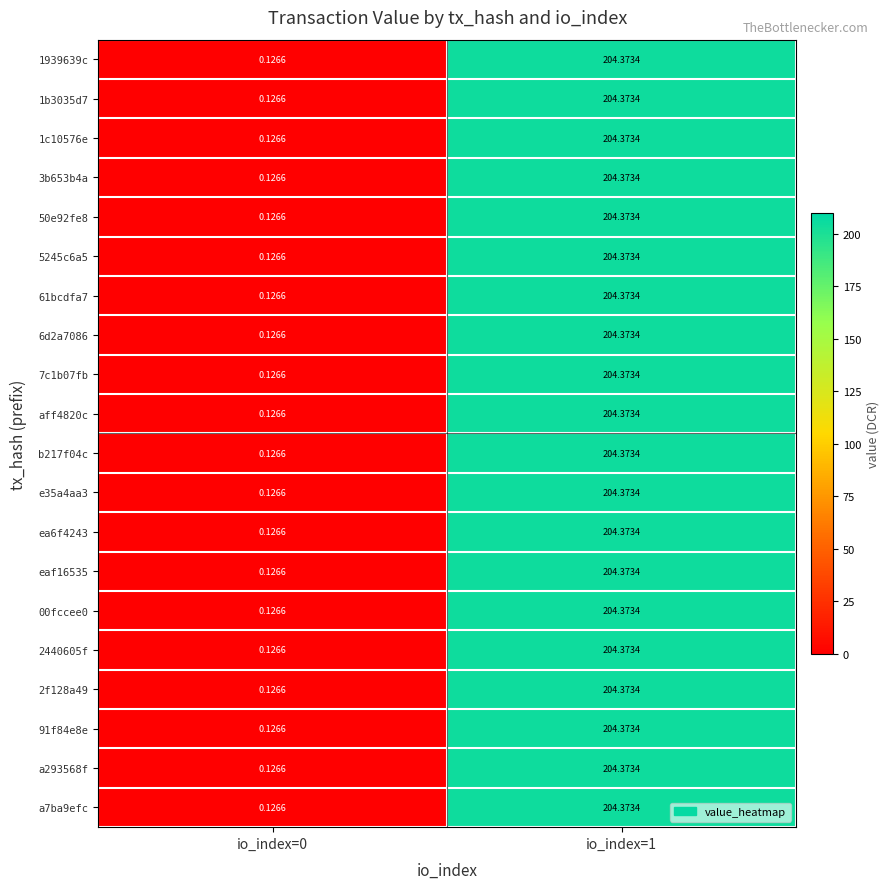

Is the value of 7c1b07fb at io_index=0 greater than the value of 1939639c at io_index=1?

No